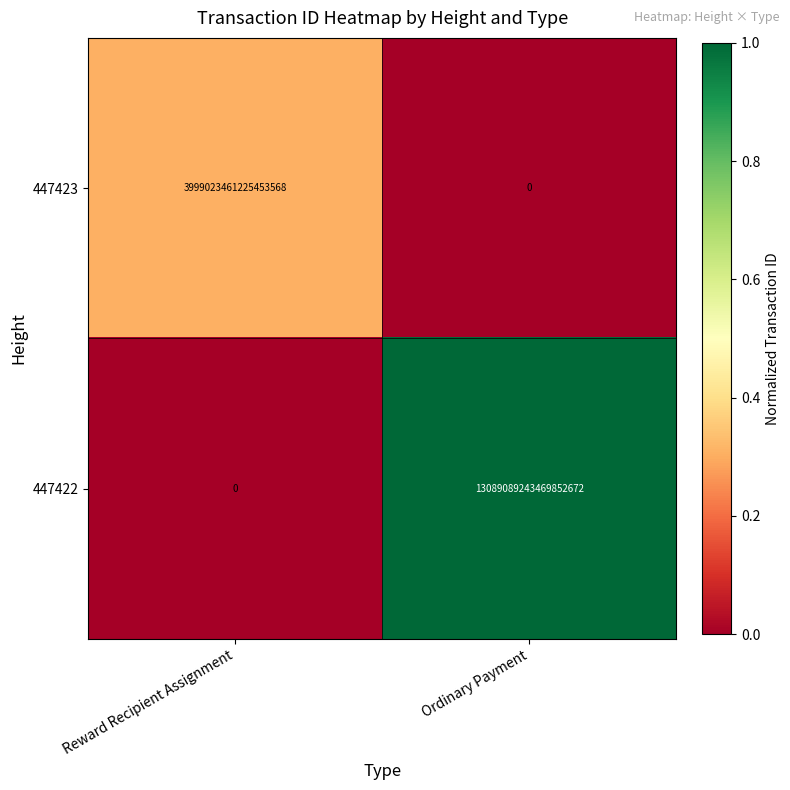

At which label is 447422 closest to 6544544621734926336?

Reward Recipient Assignment